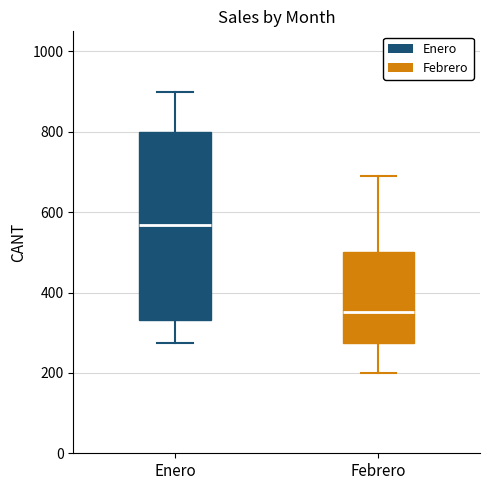

Which box has the lowest median line?

Febrero